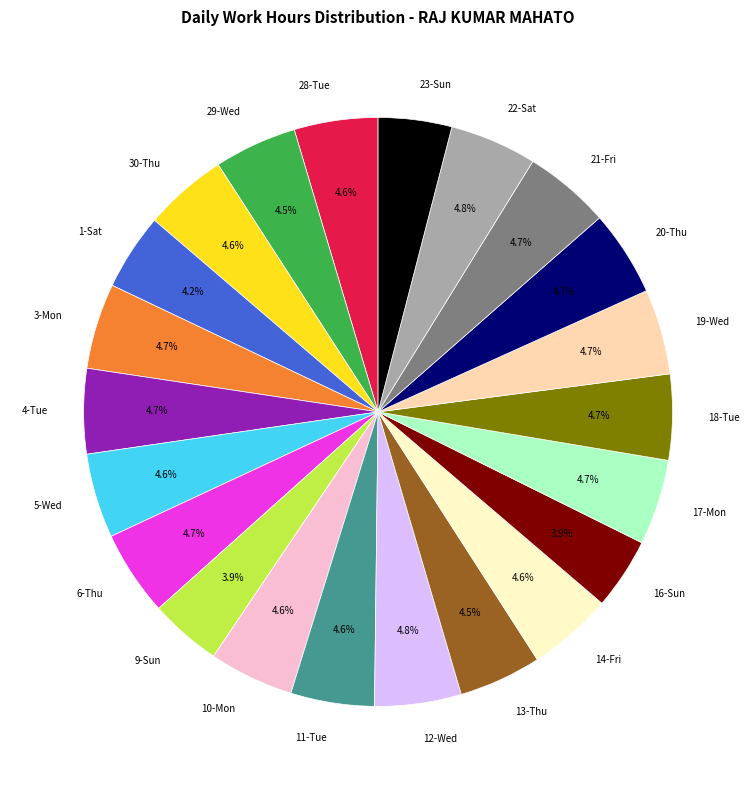

To the nearest percent, what is the combined percentage of 23-Sun and 5-Wed?

9%